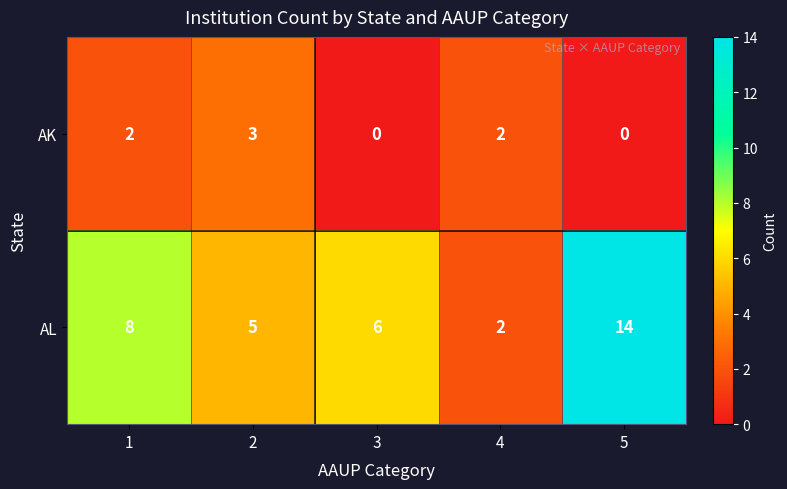

The AL series shows 8 at 1. True or false?

True